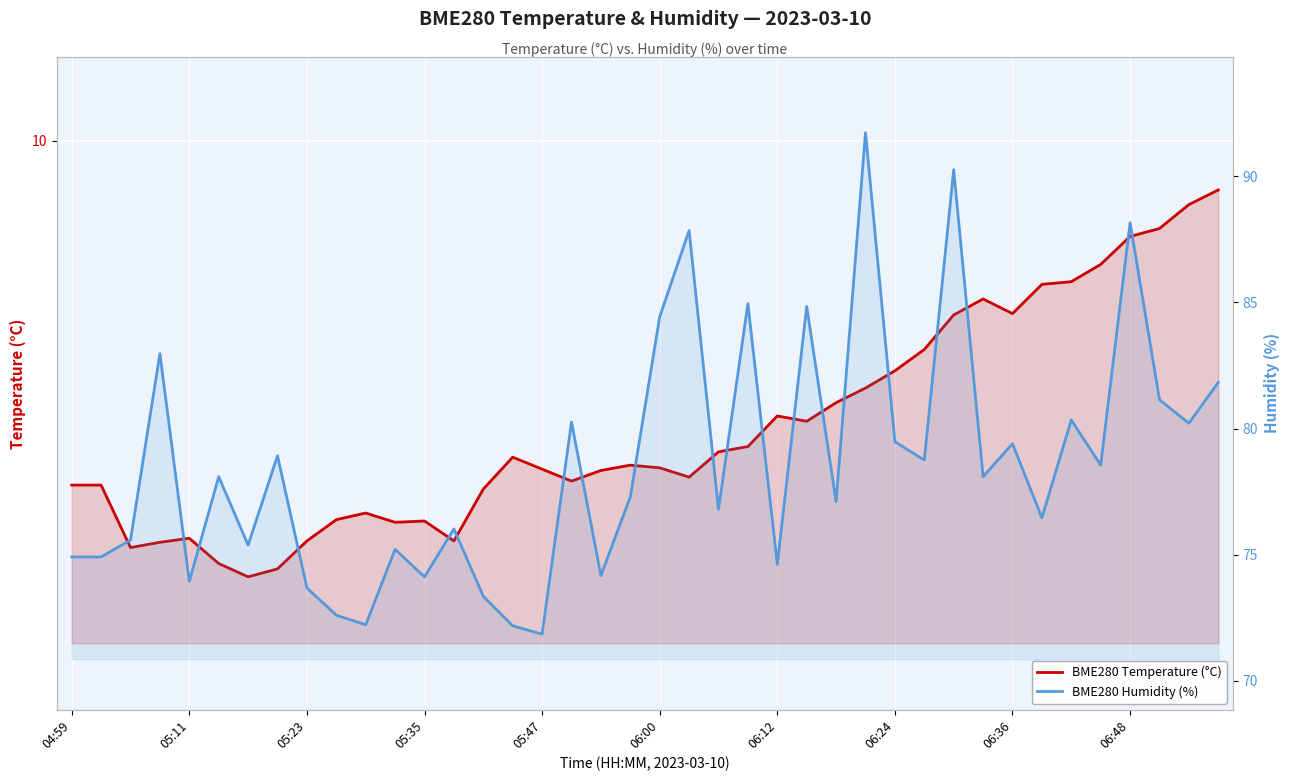

What is the minimum value for BME280 Temperature (°C)?

6.7